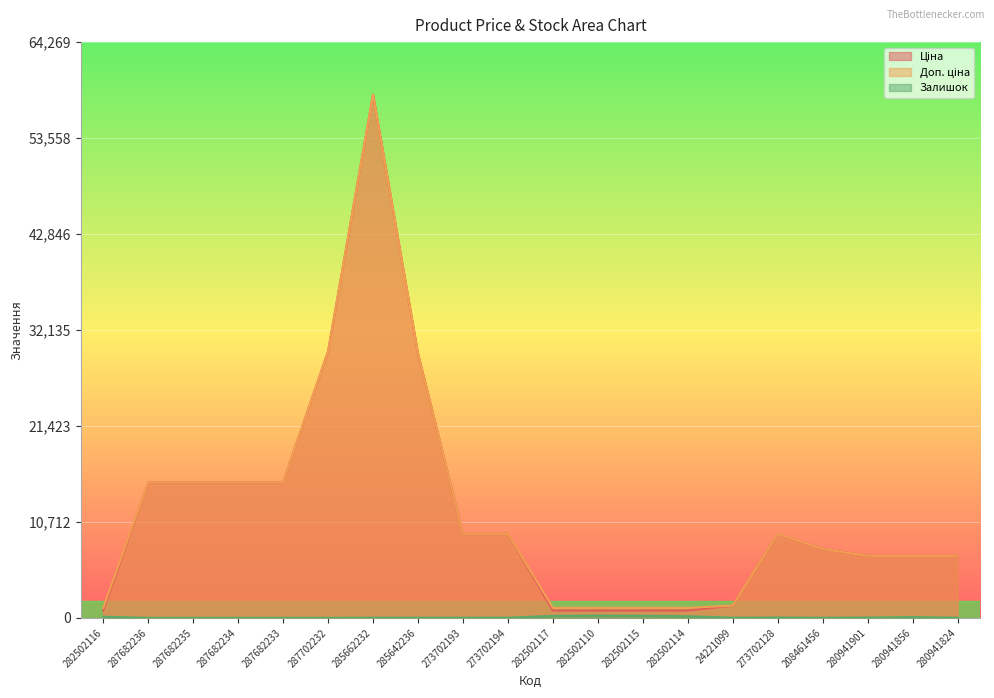

Which label corresponds to the smallest value in the chart?

287682236